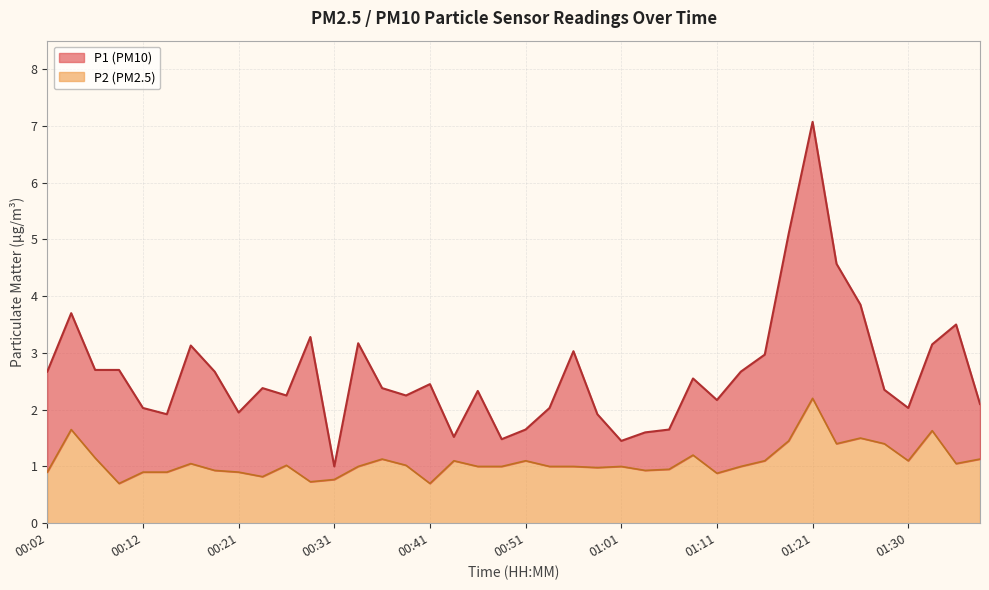

True or false: P2 and P1 cross at least once.

False